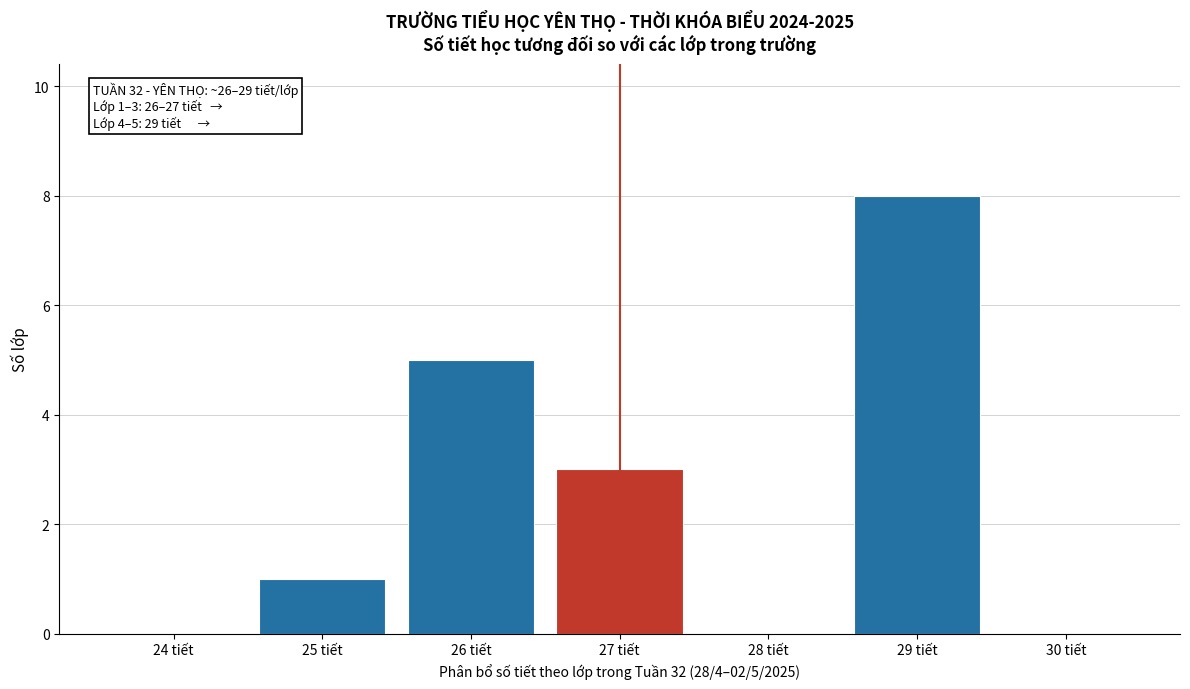

Over which range of the x-axis is the bar tallest?

28.5 to 29.5